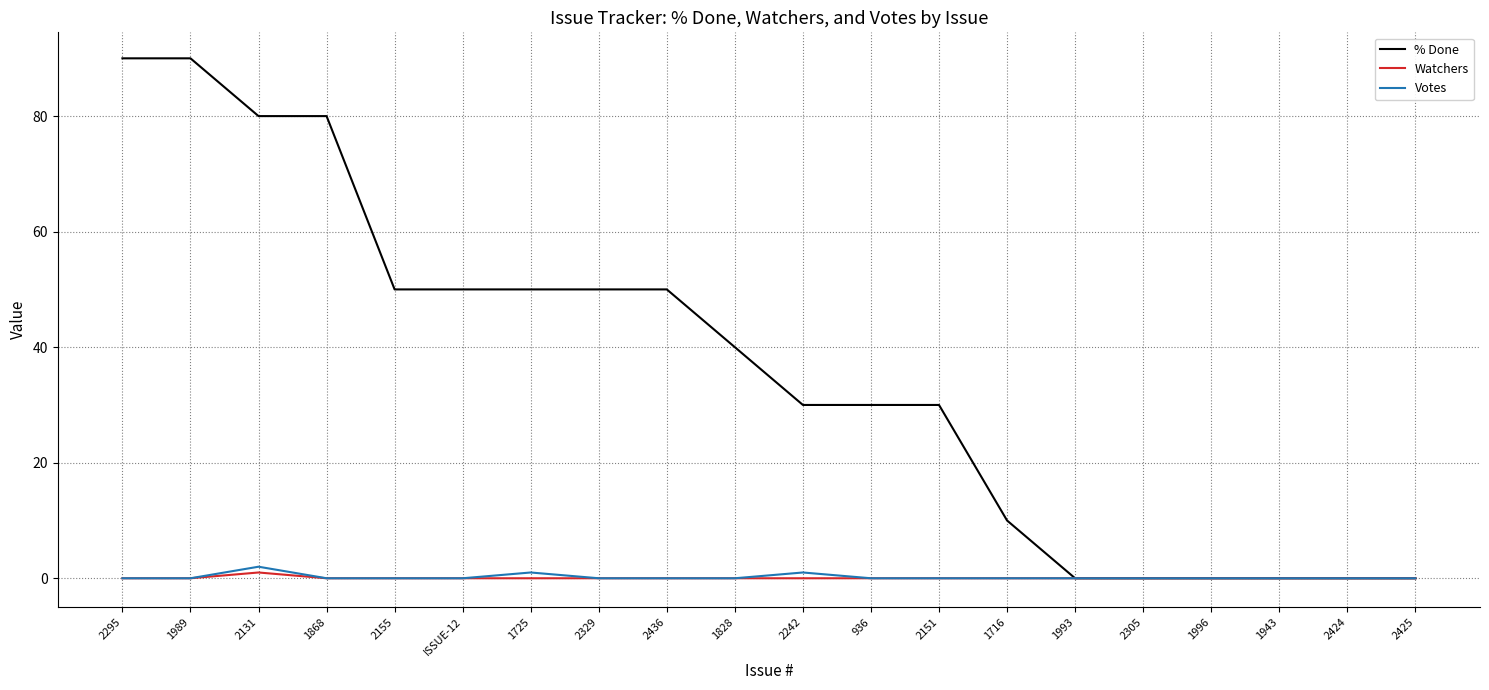

The % Done series shows 50 at 2155. True or false?

True